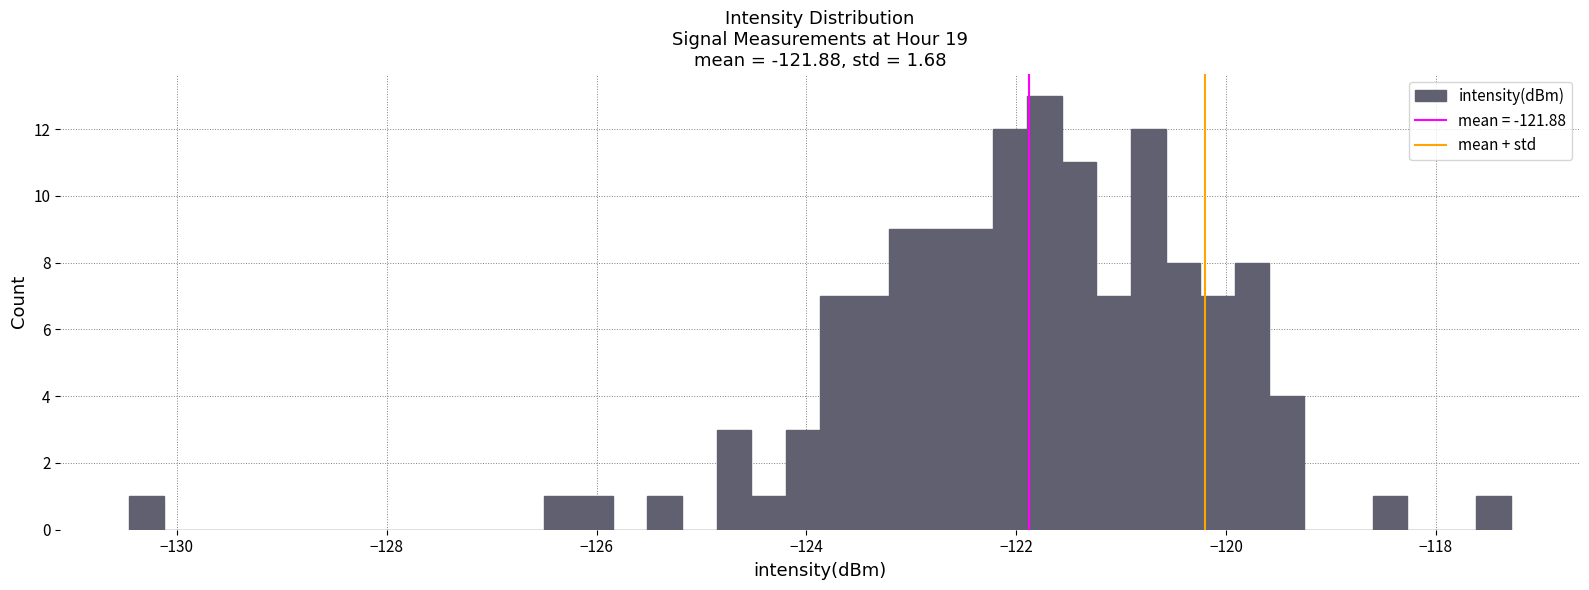

Around what value on the x-axis is the tallest bar? Give the approximate position of its centre, as read against the axis.

-121.8